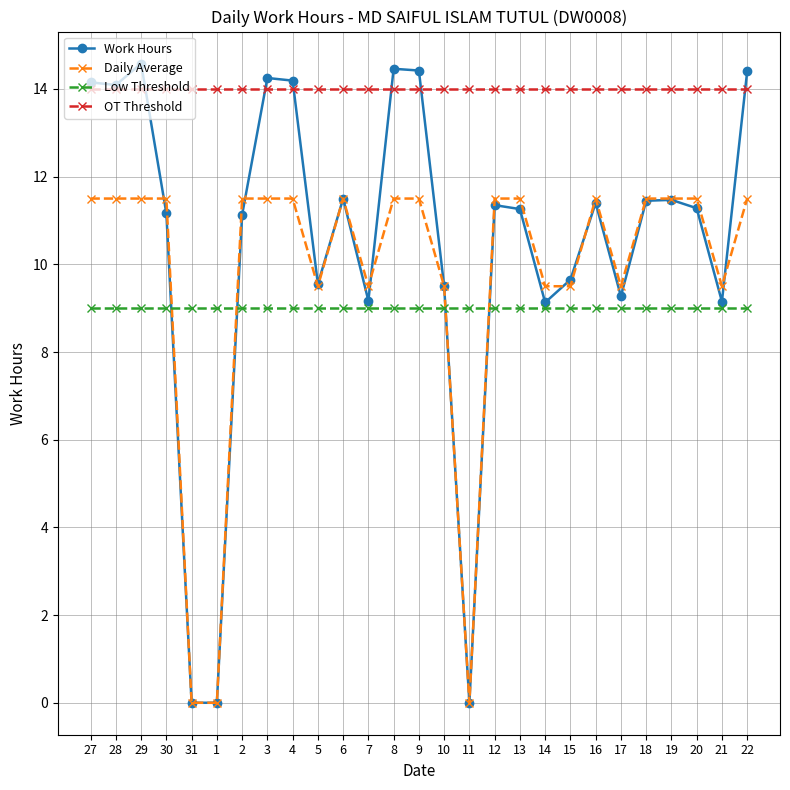

True or false: OT Threshold has a value of 14.0 at 13.

True